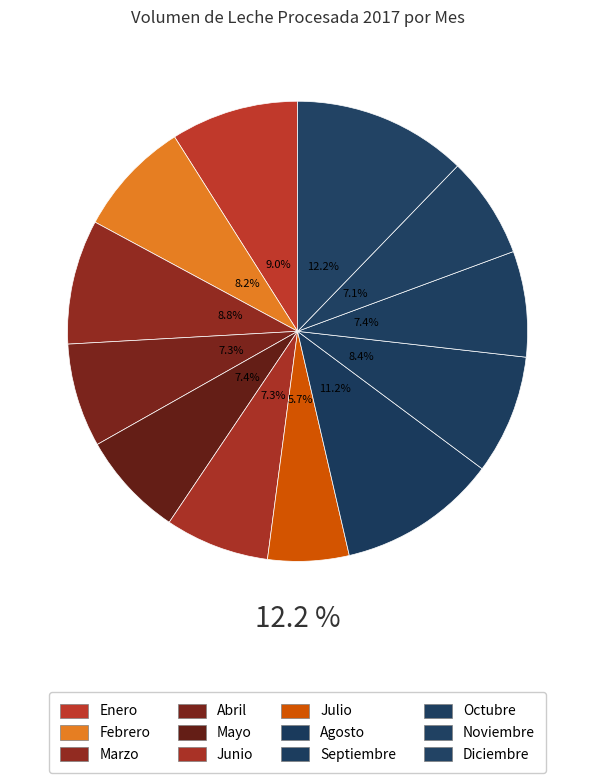

Is it true that Diciembre is 12% of the pie?

True